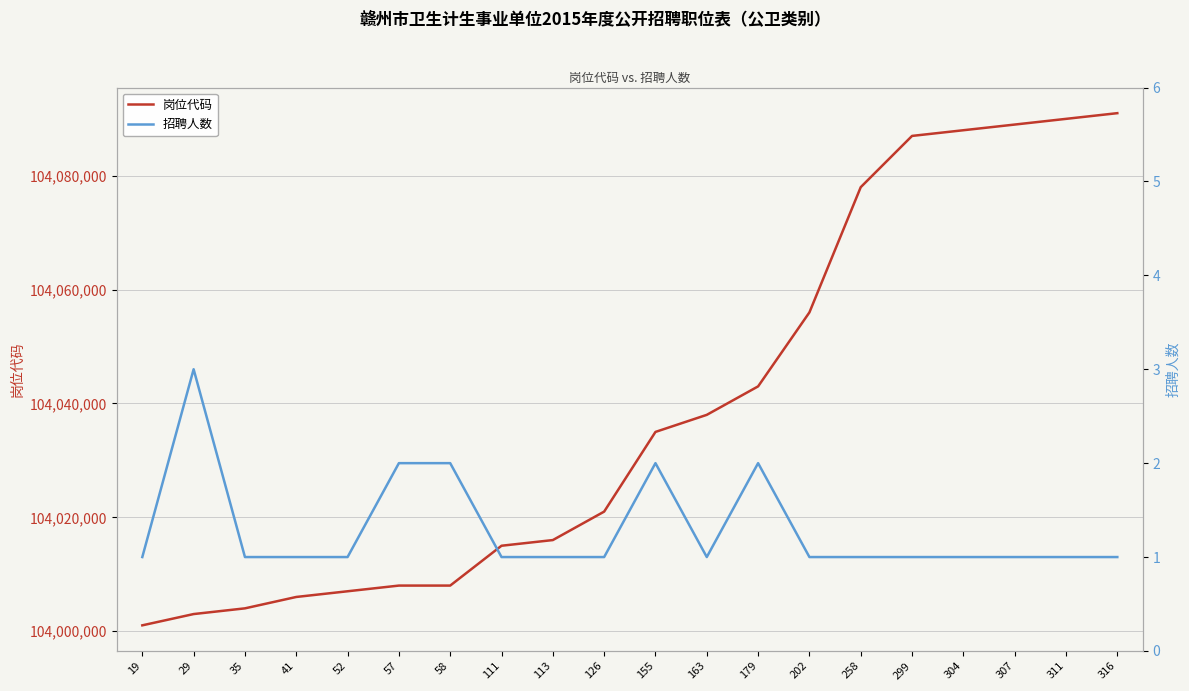

True or false: 招聘人数 has a value of 2 at 258.

False